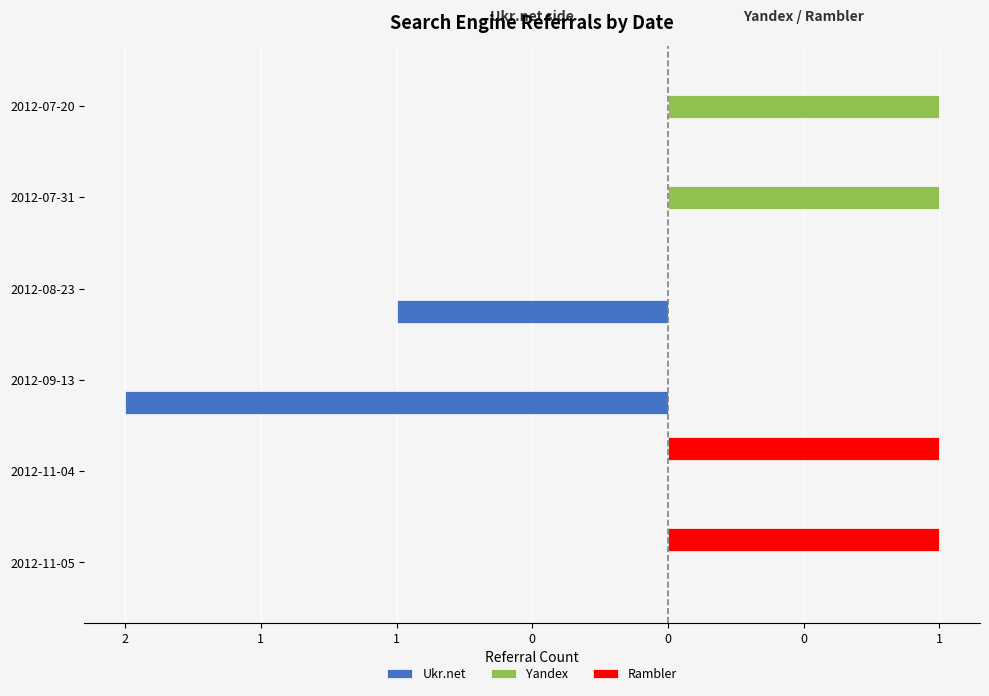

Which series has the largest total across all categories?

Yandex